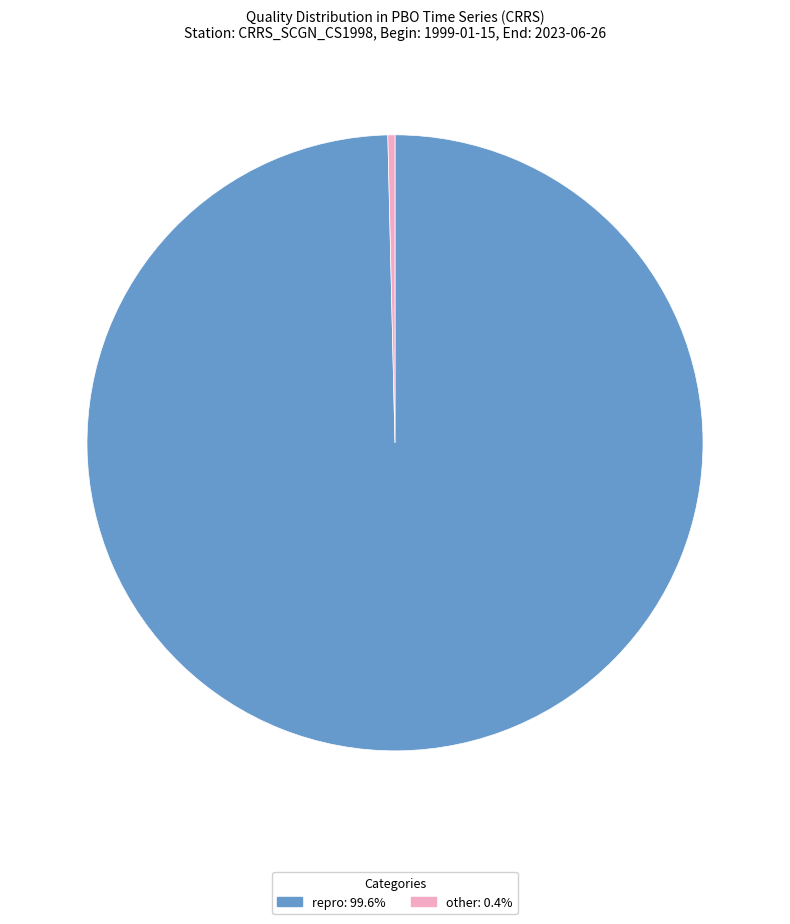

Does any single category account for the majority?

Yes